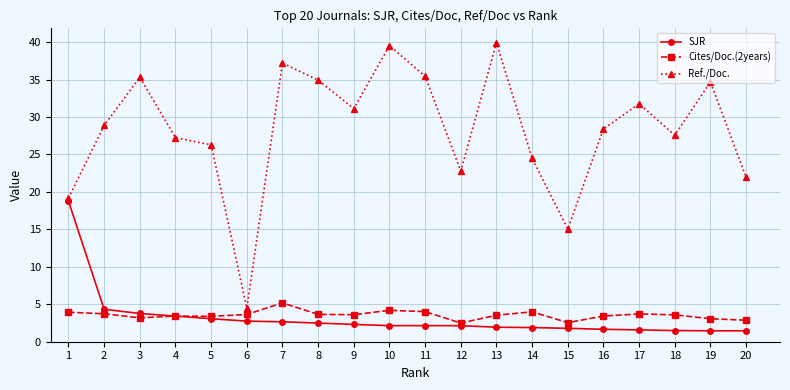

Where does the Ref./Doc. series first go above 28?

2